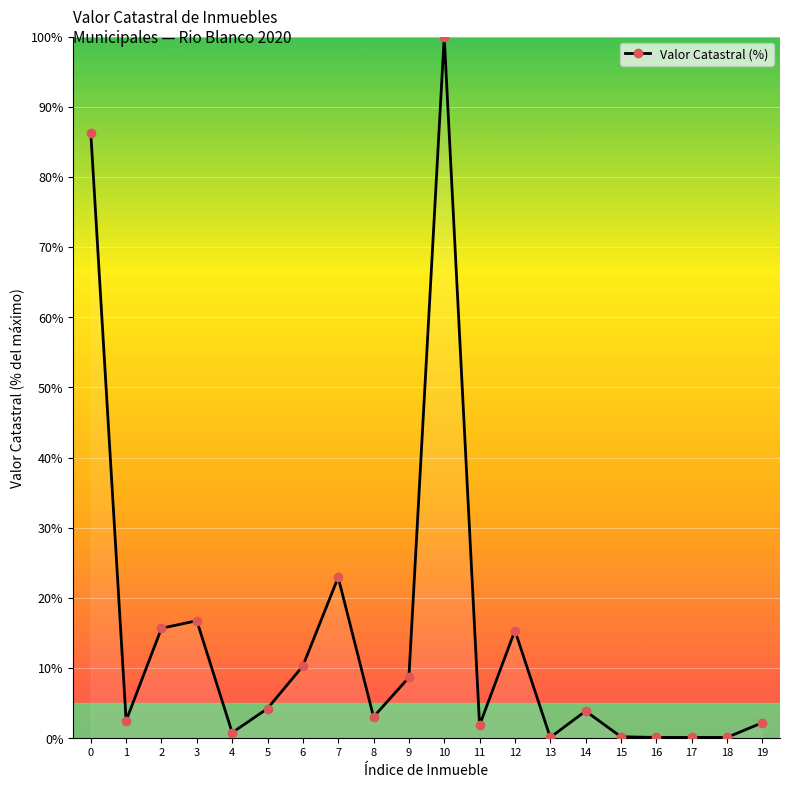

What is the average value?

14.8